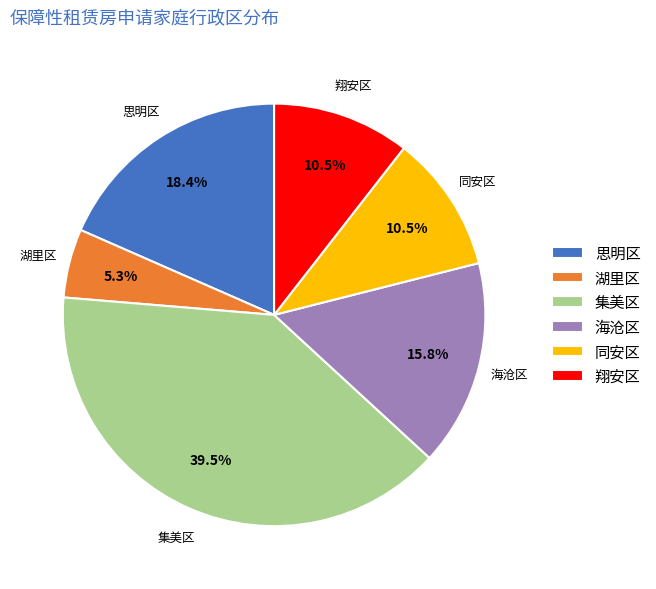

Does 同安区 account for over 50% of the chart?

No